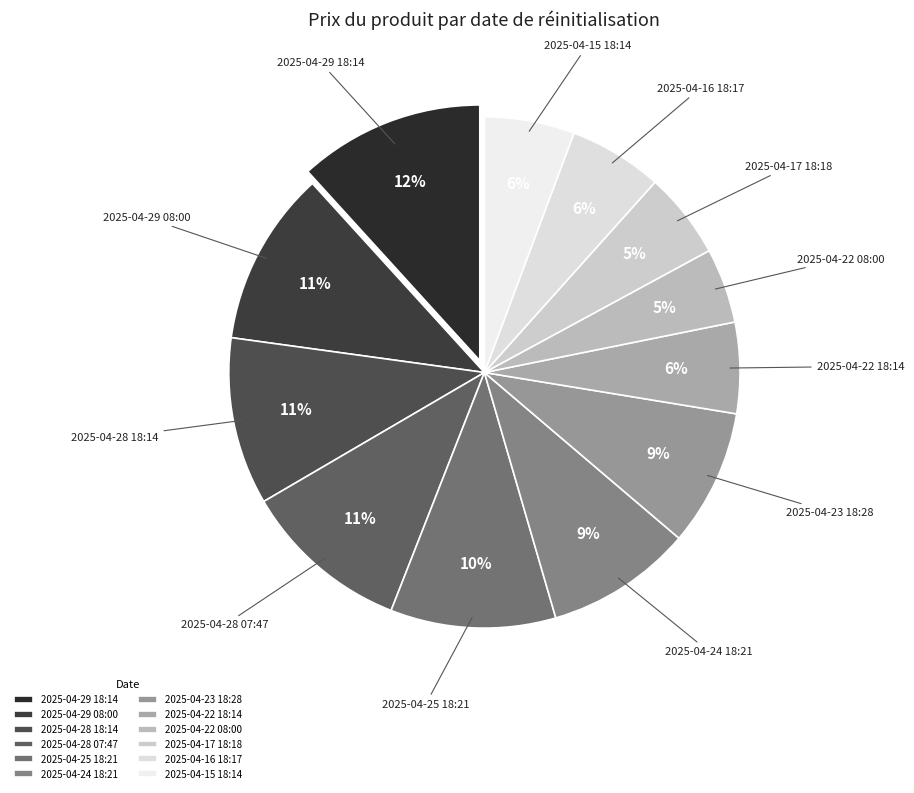

How many slices are in this pie chart?

12